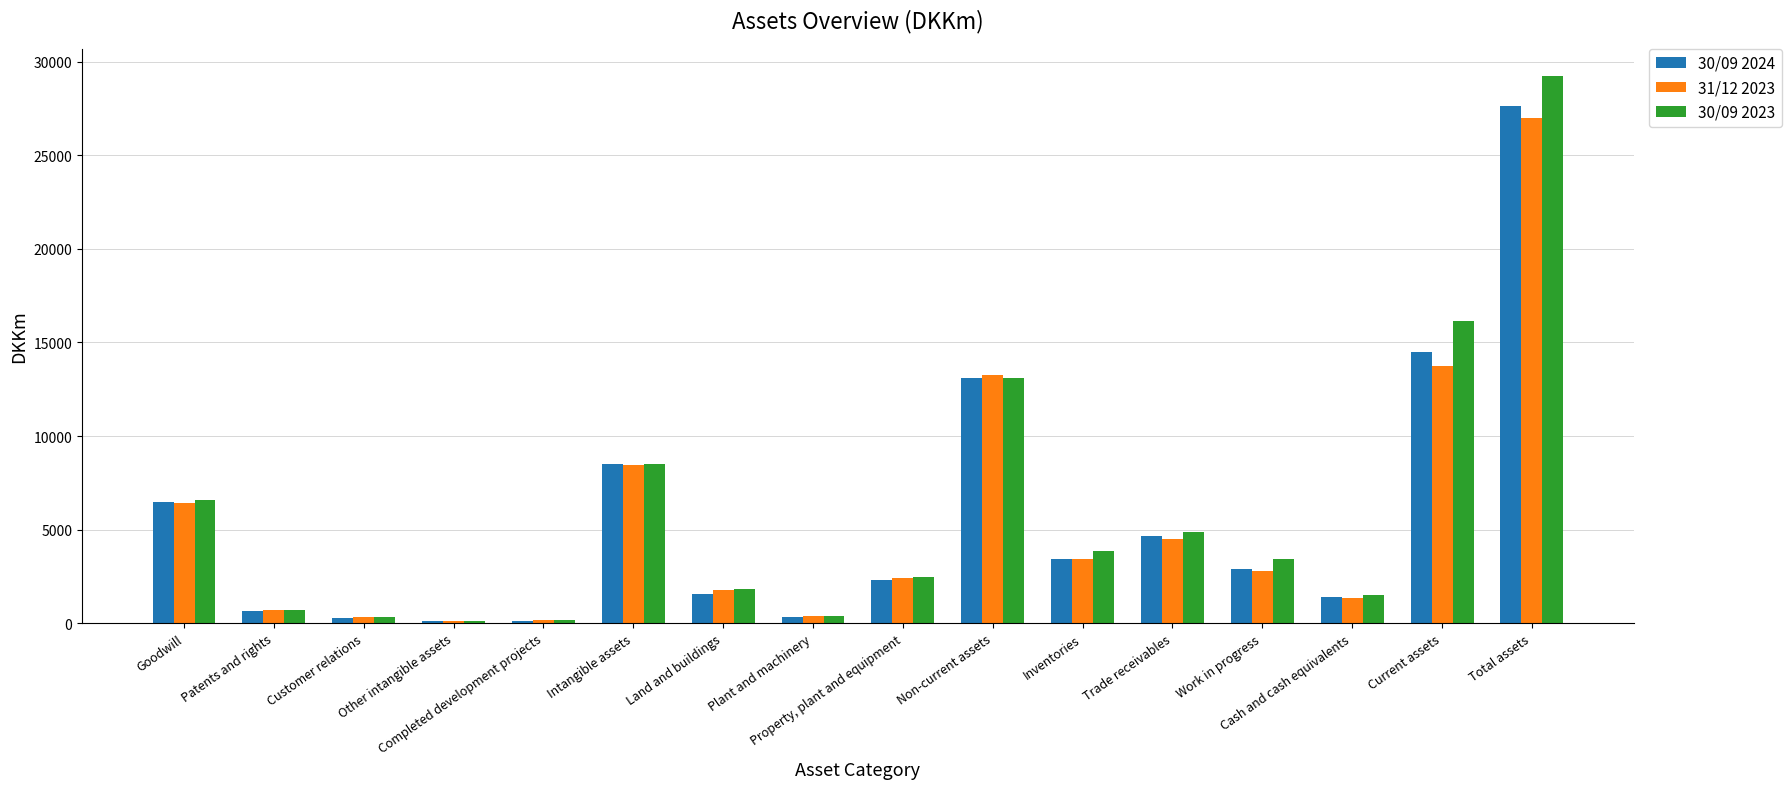

What are all the series names shown in the legend?

30/09 2024, 31/12 2023, 30/09 2023